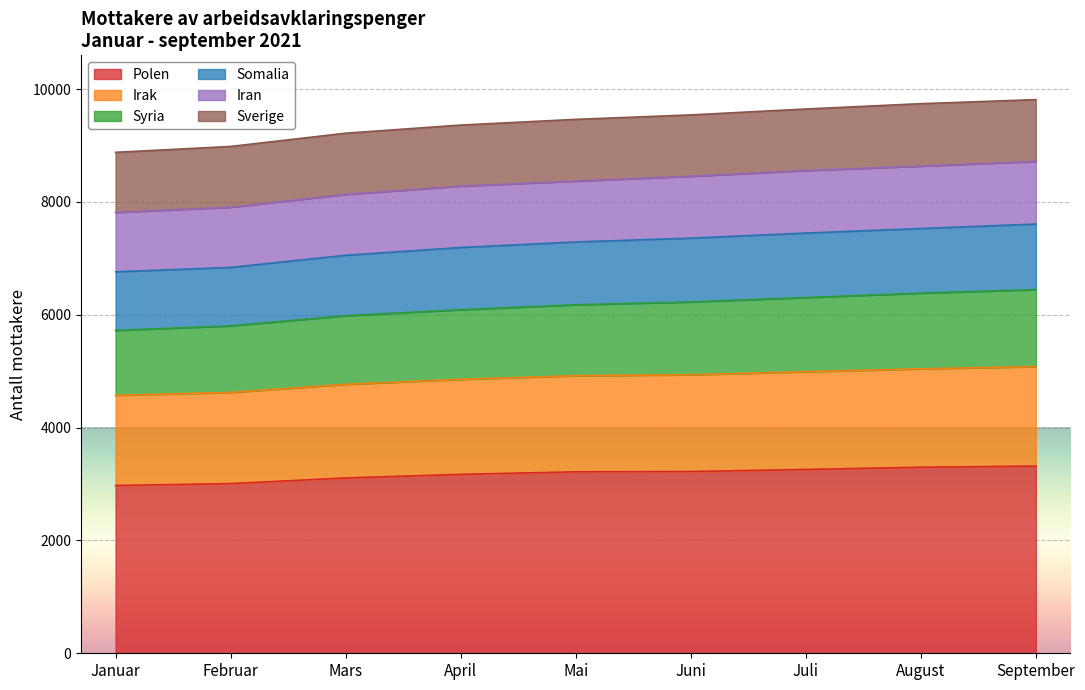

What is the total value across all series at Juni?

9542